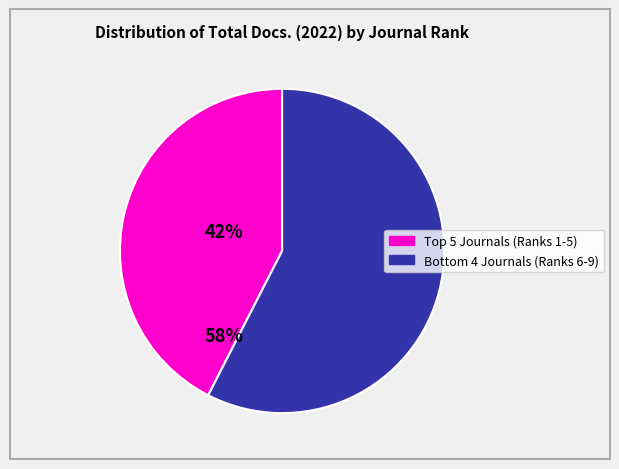

Is there a majority slice in this chart?

Yes